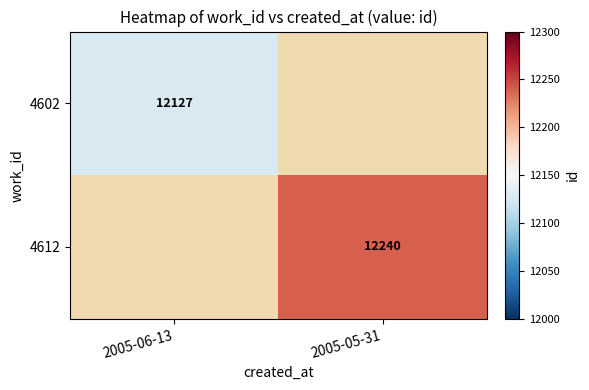

At which category does the chart reach its minimum across all series?

2005-06-13